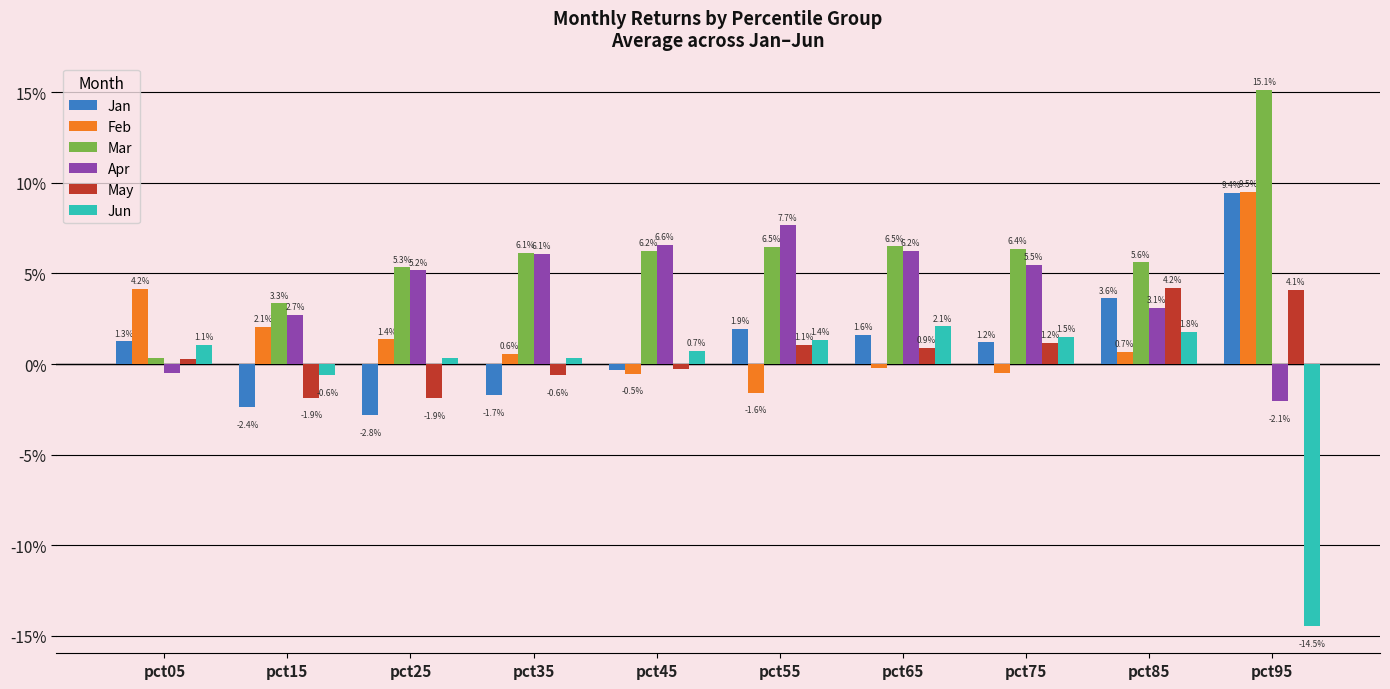

Are the bars horizontal?

No